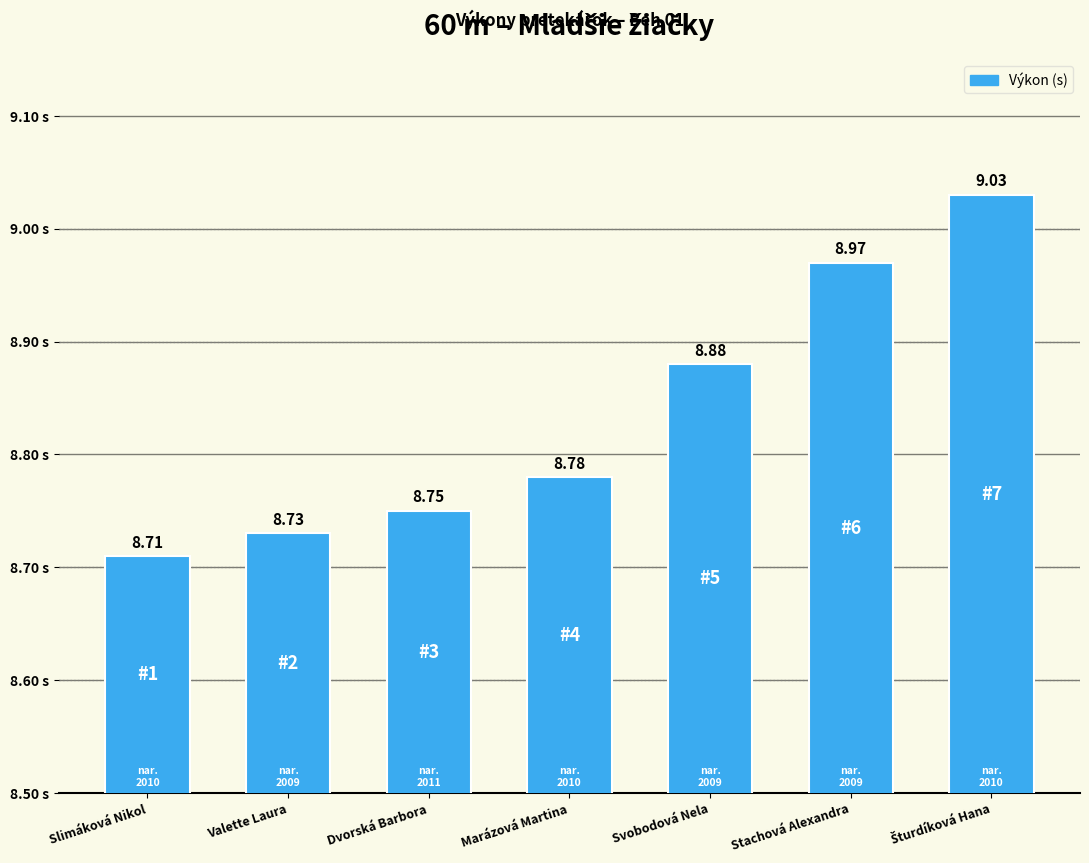

What is the smallest value displayed?

8.7